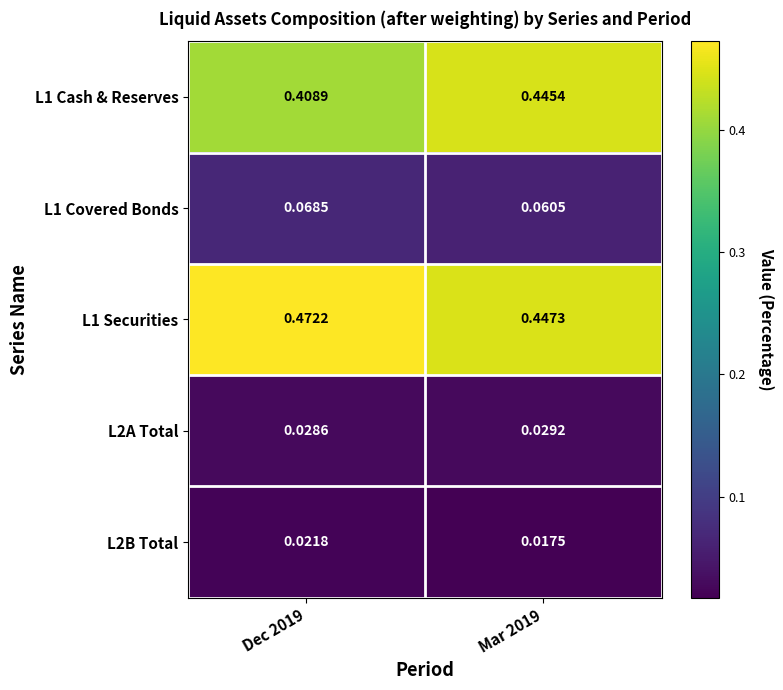

Is the value of L2A Total at Mar 2019 greater than the value of L1 Securities at Dec 2019?

No